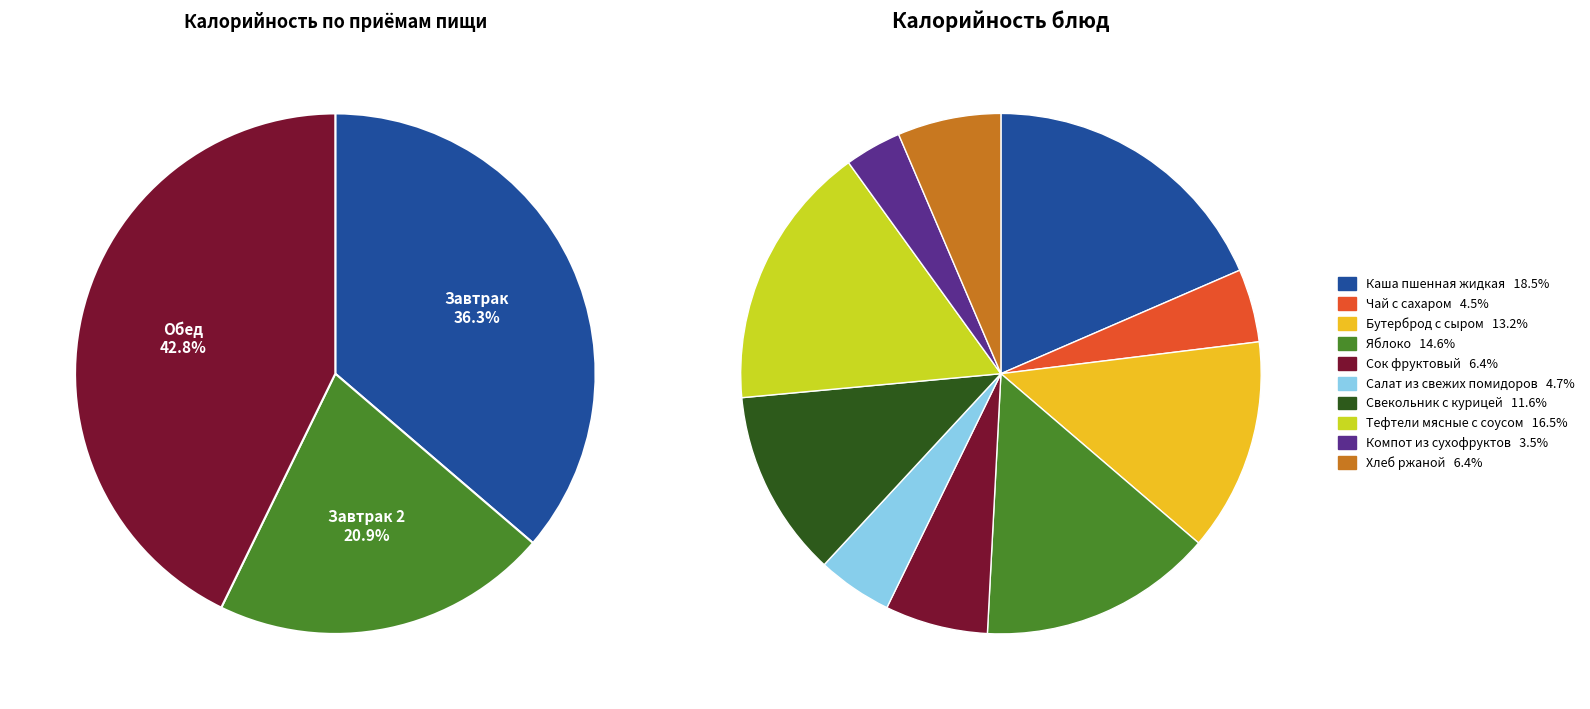

To the nearest percent, what is the combined percentage of Тефтели мясные с соусом and Бутерброд с сыром?

30%